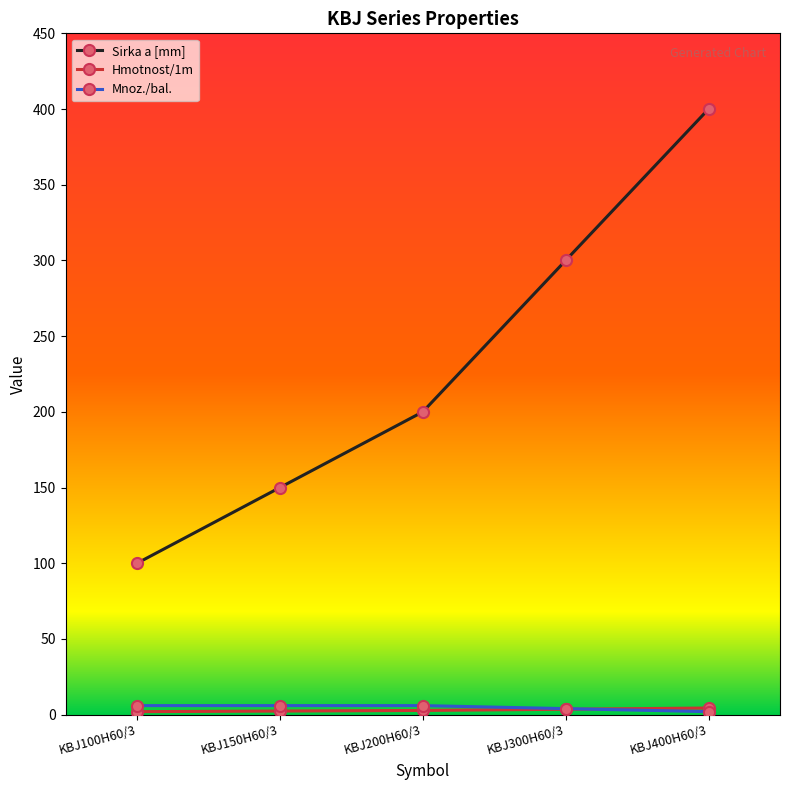

Is it true that Mnoz./bal. equals 6.0 at KBJ100H60/3?

True